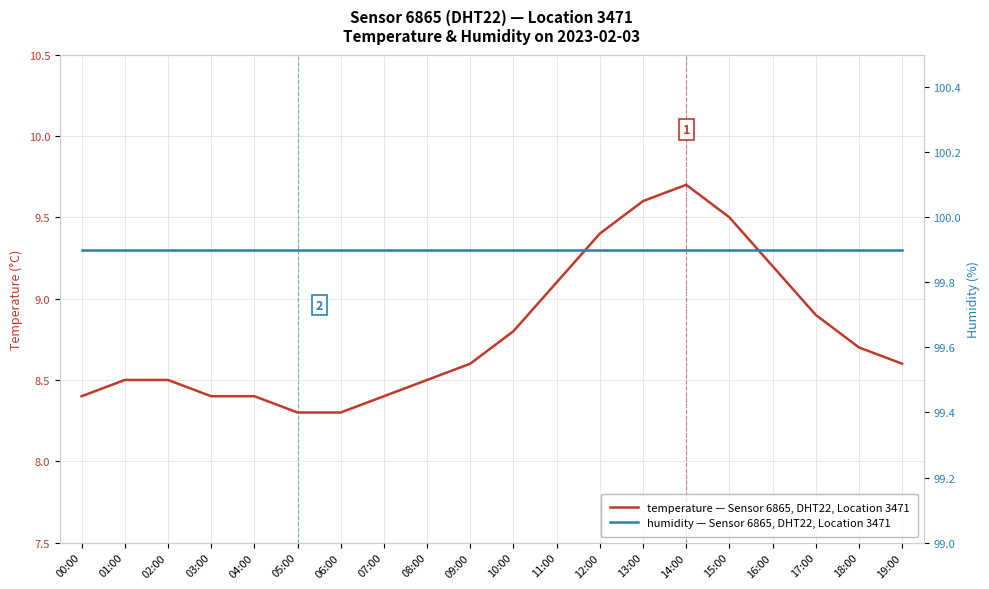

List the series in order of their peak value, lowest first.

temperature, humidity